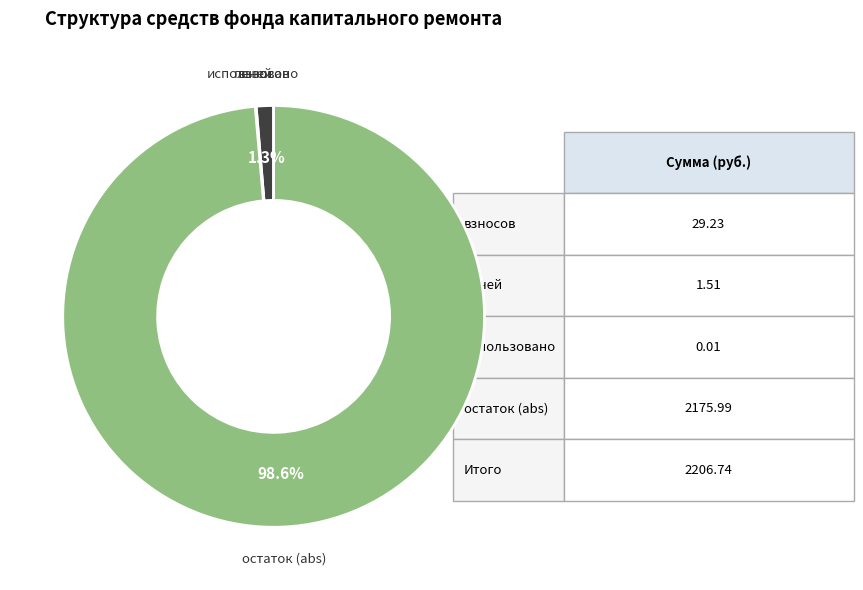

Is it true that взносов is 62% of the pie?

False